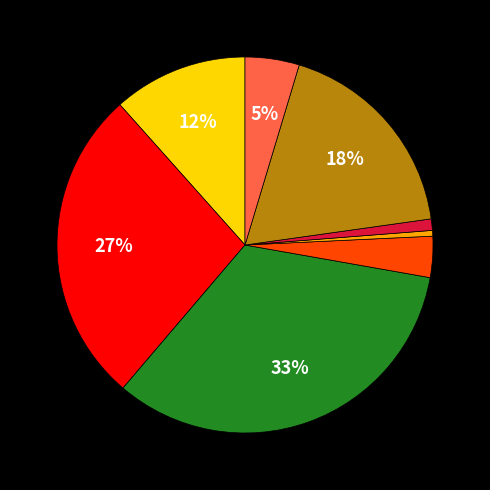

Does any single category account for the majority?

No